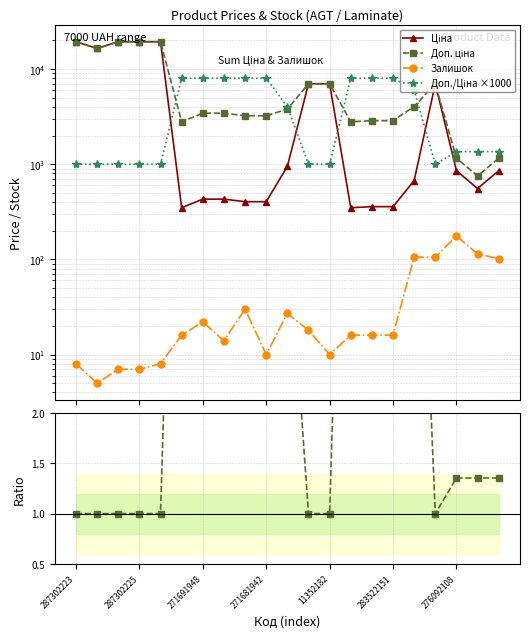

At which category is the sum across all series the highest?

287302223